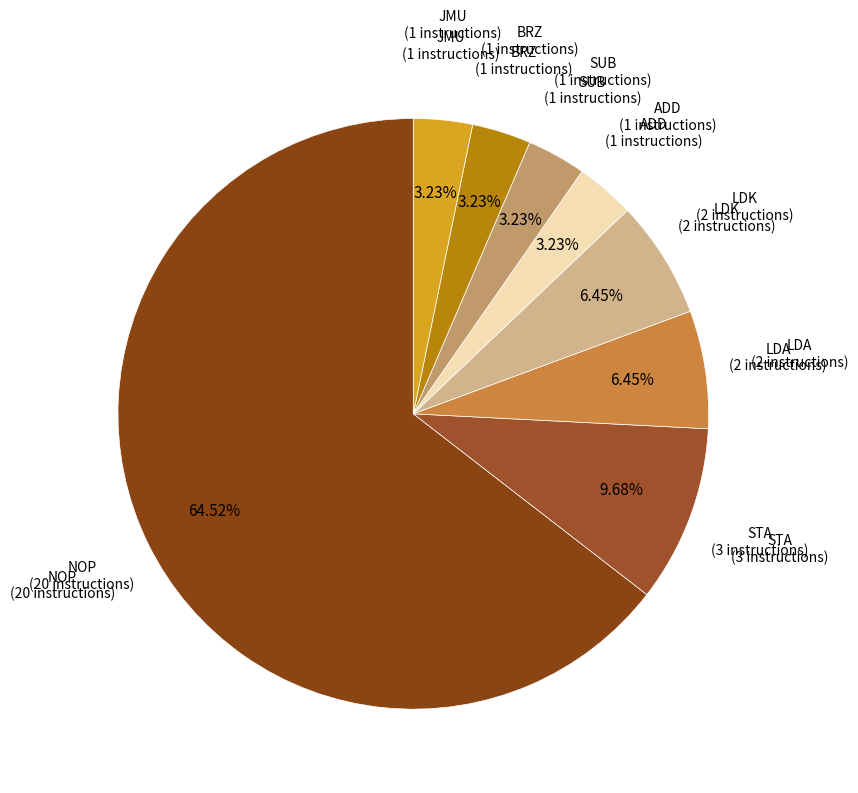

How many segments does this pie chart have?

8